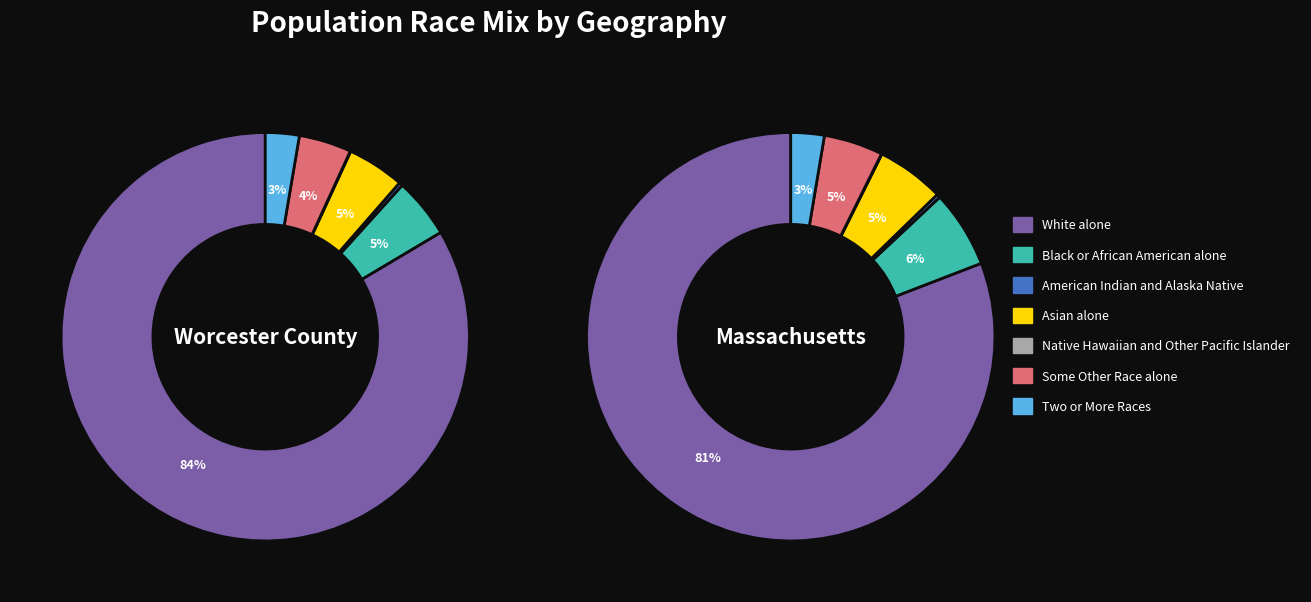

To the nearest percent, what is the difference between the American Indian and Alaska Native and Asian alone slice percentages?

4%